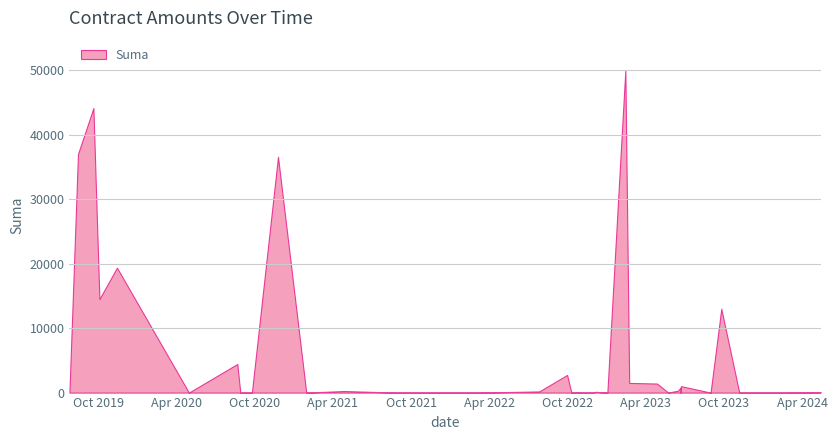

The chart shows a value of 56.9 at 2024-05-14. True or false?

True